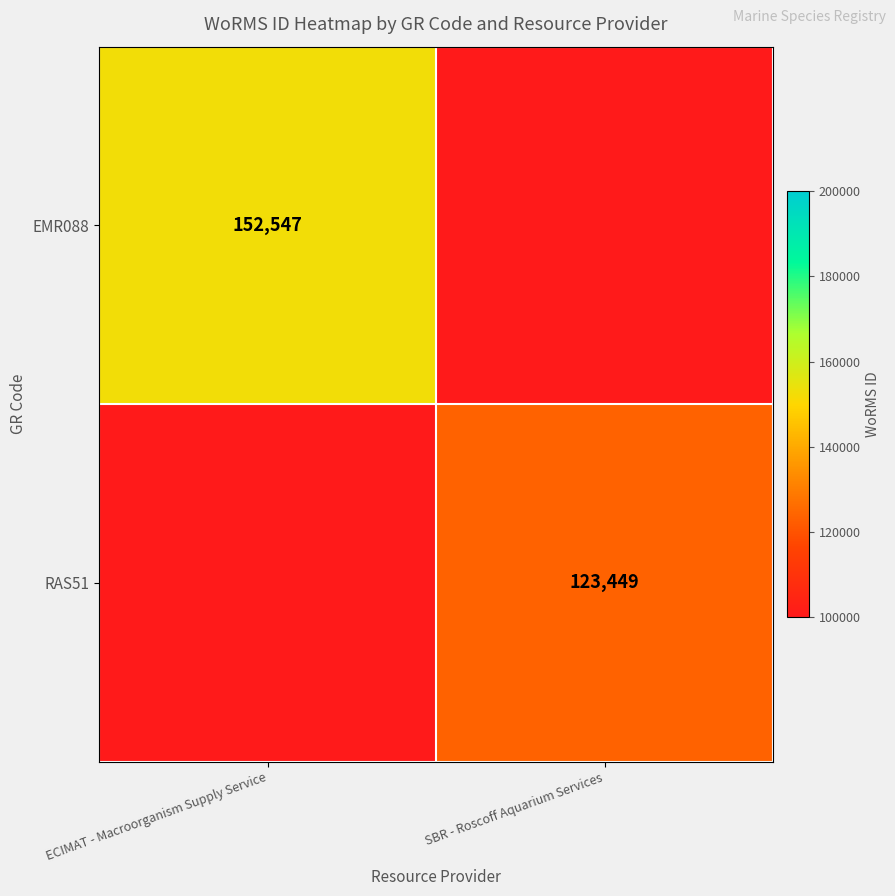

The value of RAS51 at SBR - Roscoff Aquarium Services is 123449. True or false?

True